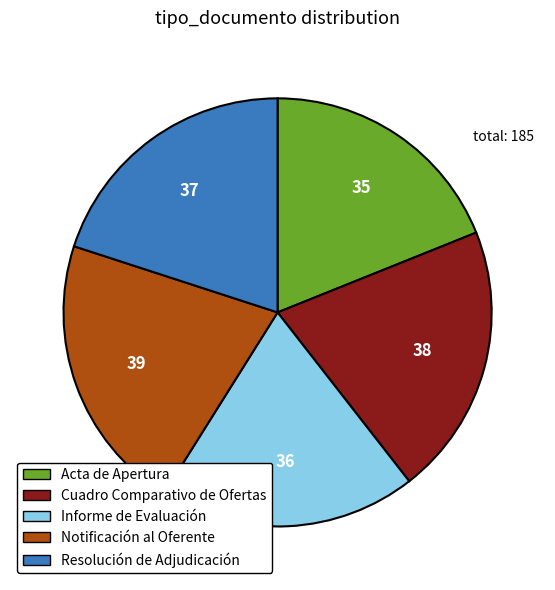

Is there any slice that represents more than half of the pie?

No